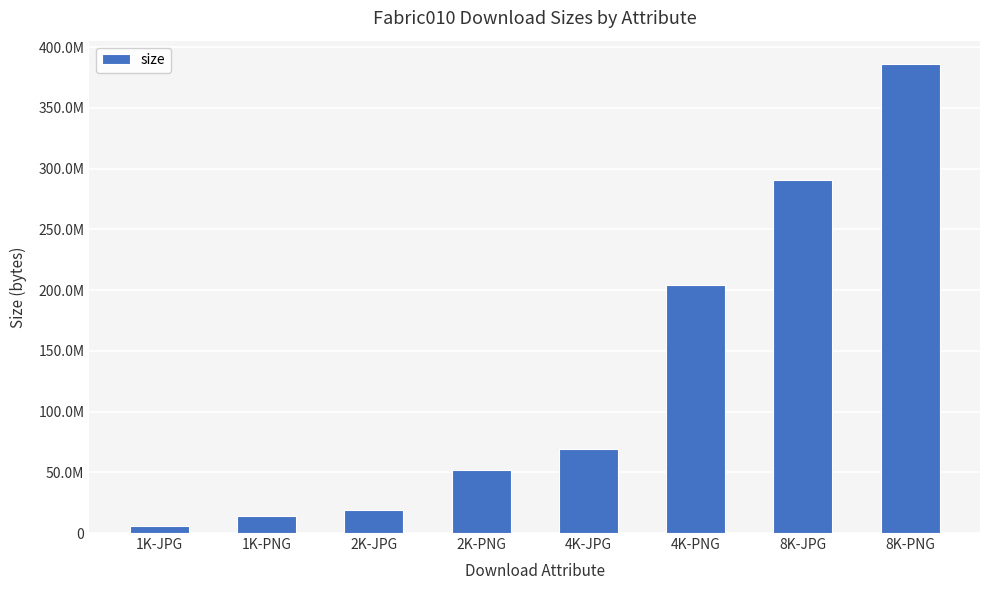

Rank the categories by value from lowest to highest.

1K-JPG, 1K-PNG, 2K-JPG, 2K-PNG, 4K-JPG, 4K-PNG, 8K-JPG, 8K-PNG